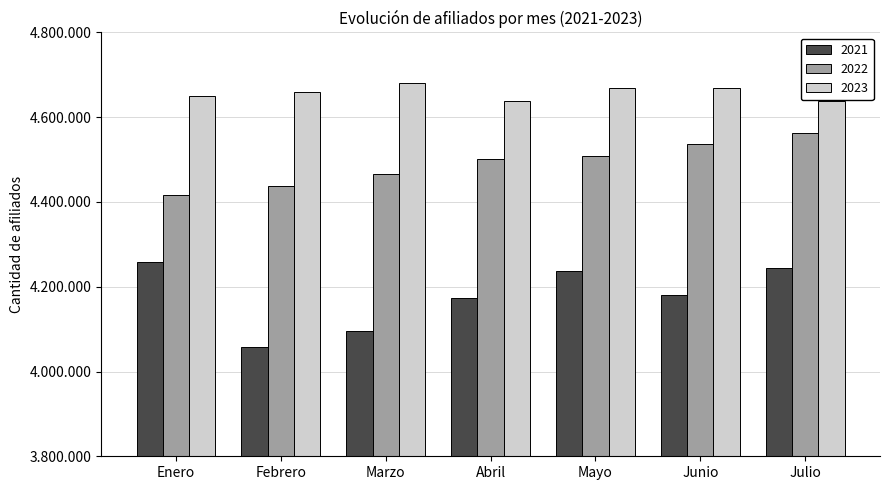

What value does the 2023 series have at Junio, to the nearest 100?

4669500